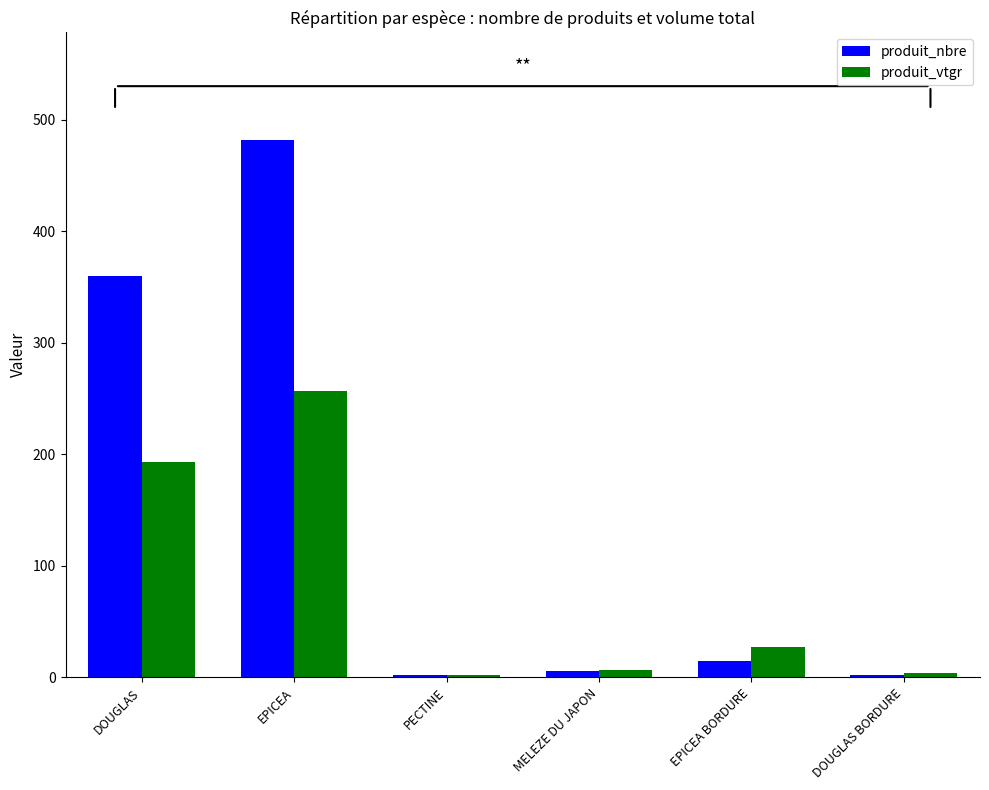

At how many categories does at least one series exceed 274?

2